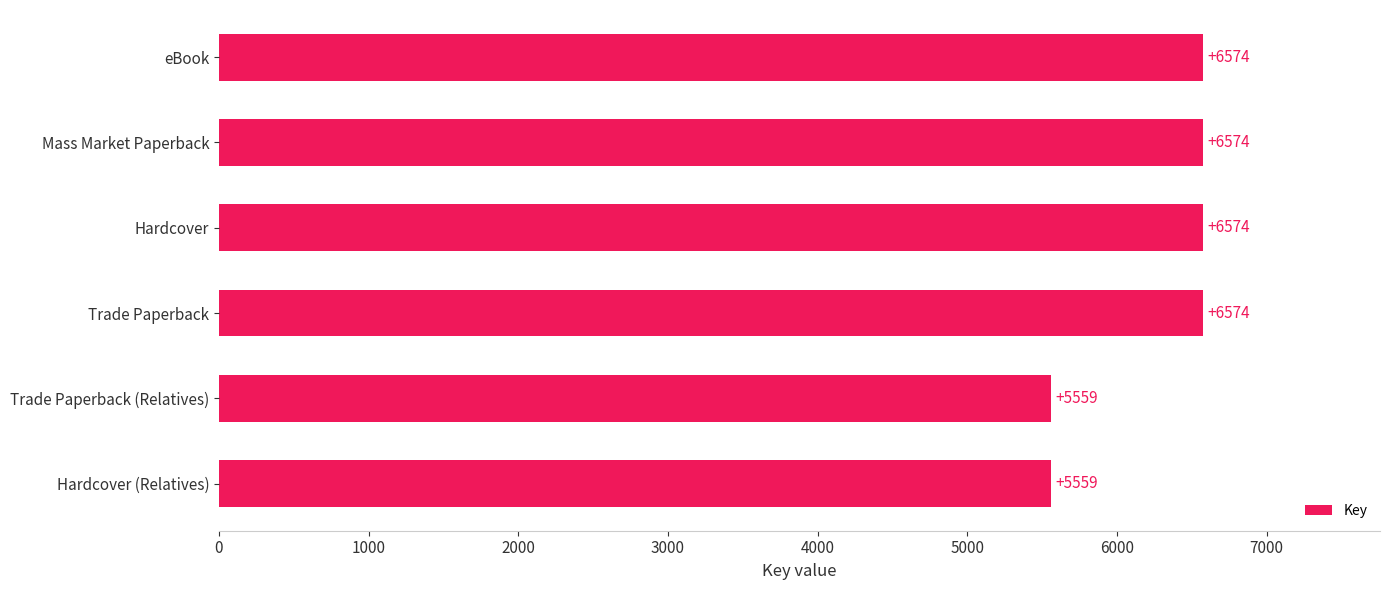

Reading top to bottom, transcribe all the data shown in this chart.

eBook=6574	Mass Market Paperback=6574	Hardcover=6574	Trade Paperback=6574	Trade Paperback (Relatives)=5559	Hardcover (Relatives)=5559